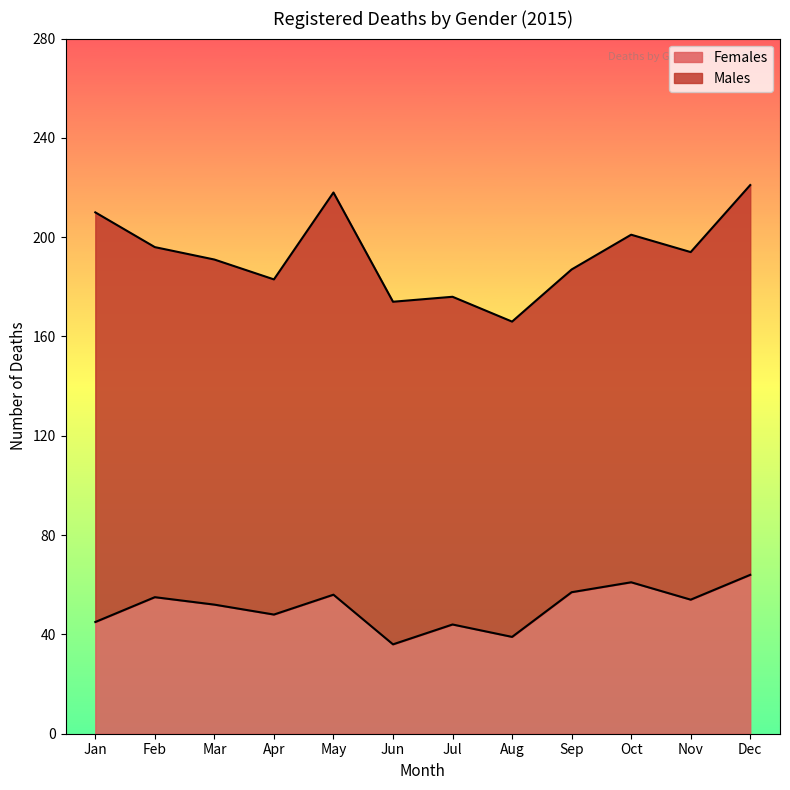

Which label corresponds to the largest value in the chart?

Dec